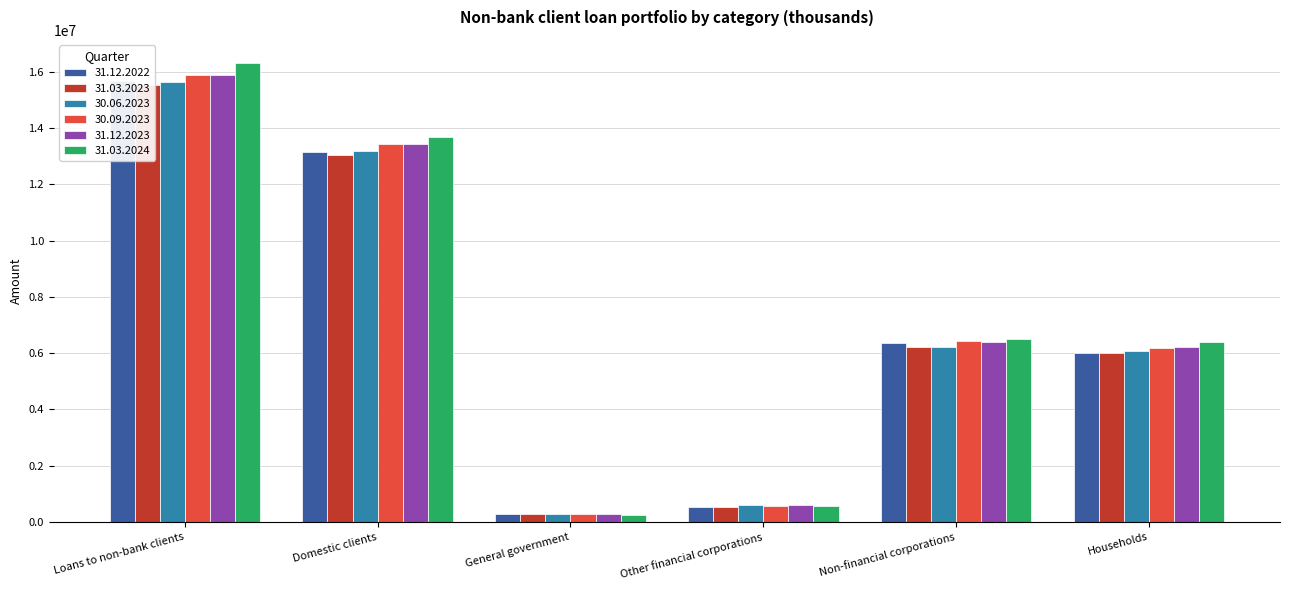

At which category is the sum across all series the highest?

Loans to non-bank clients